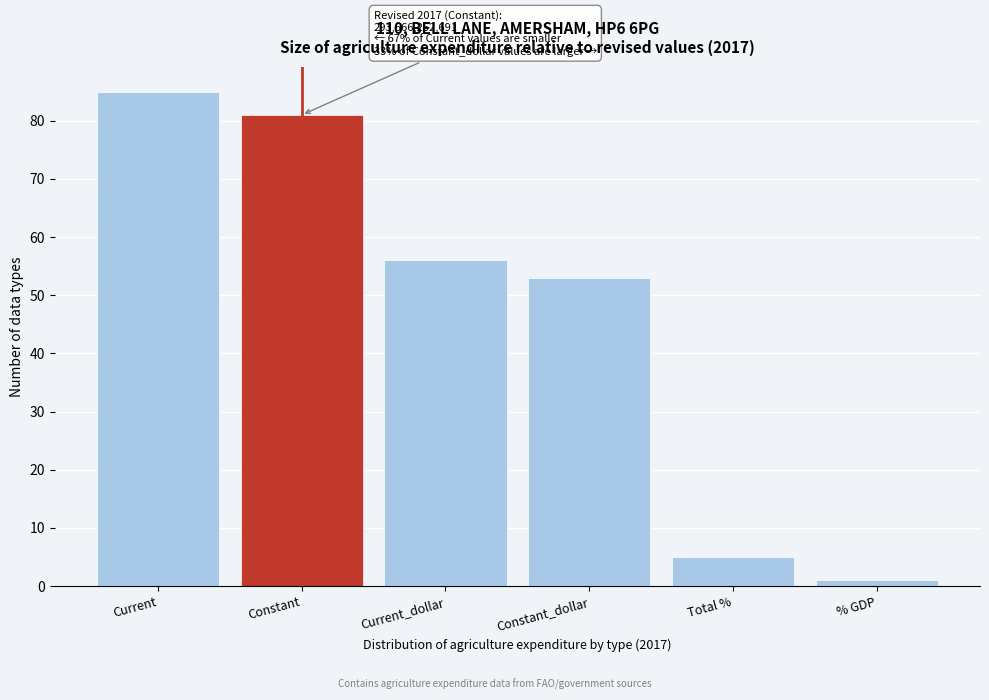

Reading left to right, transcribe all the data shown in this chart.

Current=85	Constant=81	Current_dollar=56	Constant_dollar=53	Total %=5	% GDP=1